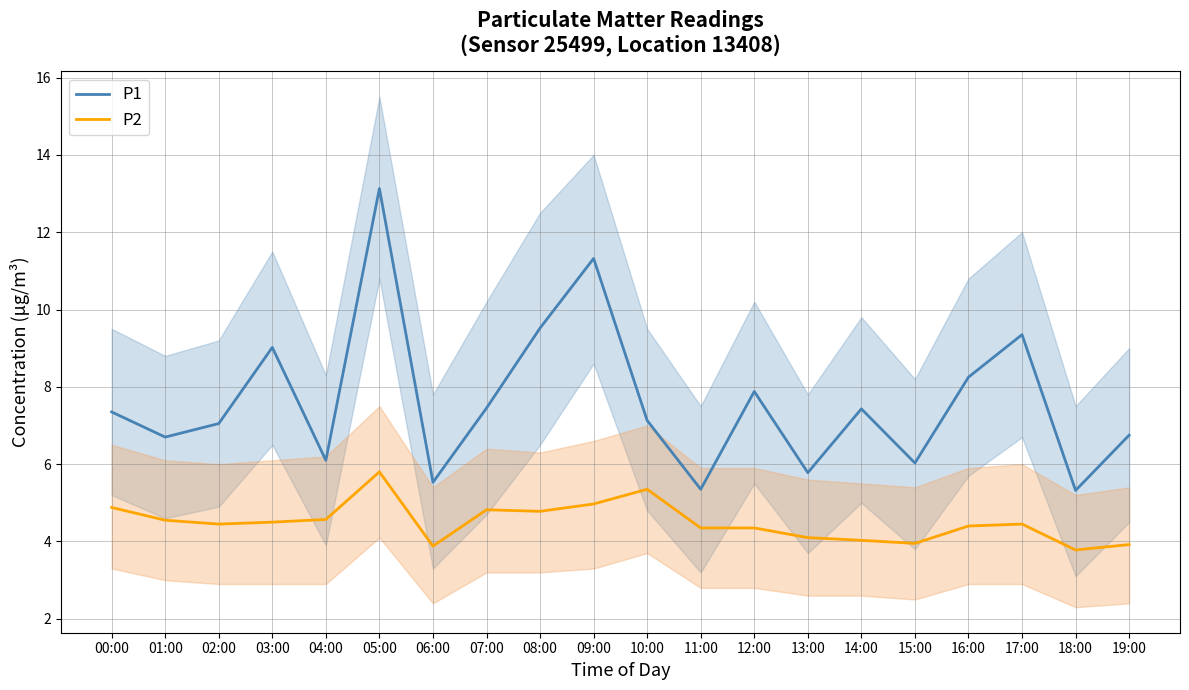

Which has a higher value, 11:00 or 08:00?

08:00